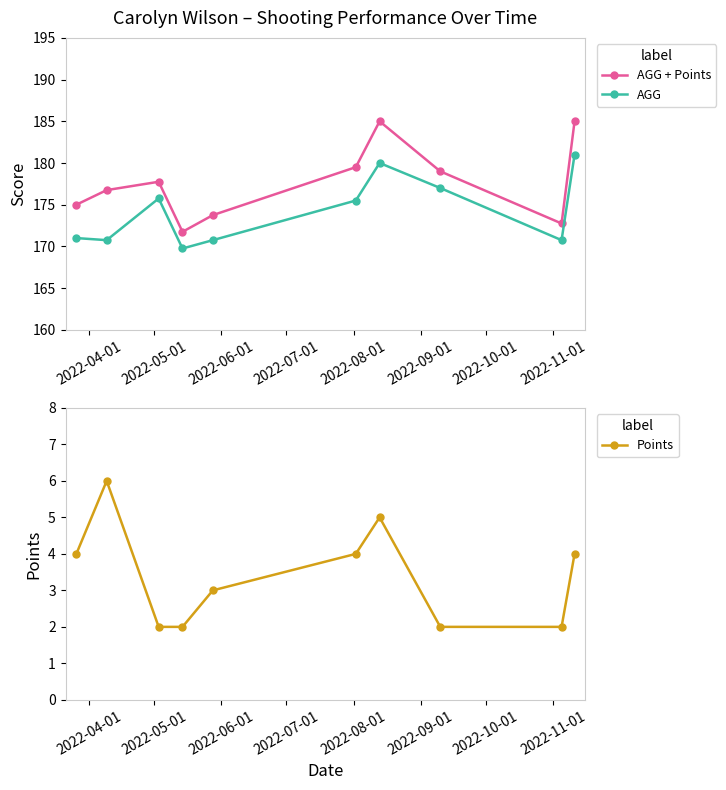

Reading left to right, what are all the values shown in this chart?

AGG + Points: 175.0	176.8	177.8	171.8	173.8	179.5	185.0	179.0	172.8	185.0
AGG: 171.0	170.8	175.8	169.8	170.8	175.5	180.0	177.0	170.8	181.0
Points: 4.0	6.0	2.0	2.0	3.0	4.0	5.0	2.0	2.0	4.0